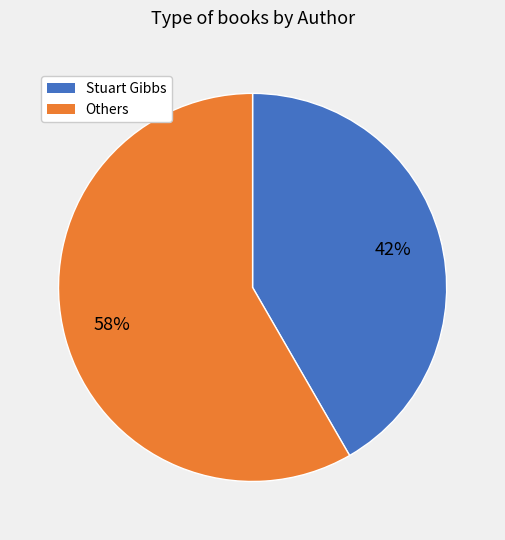

To the nearest percent, what is the average slice percentage?

50%